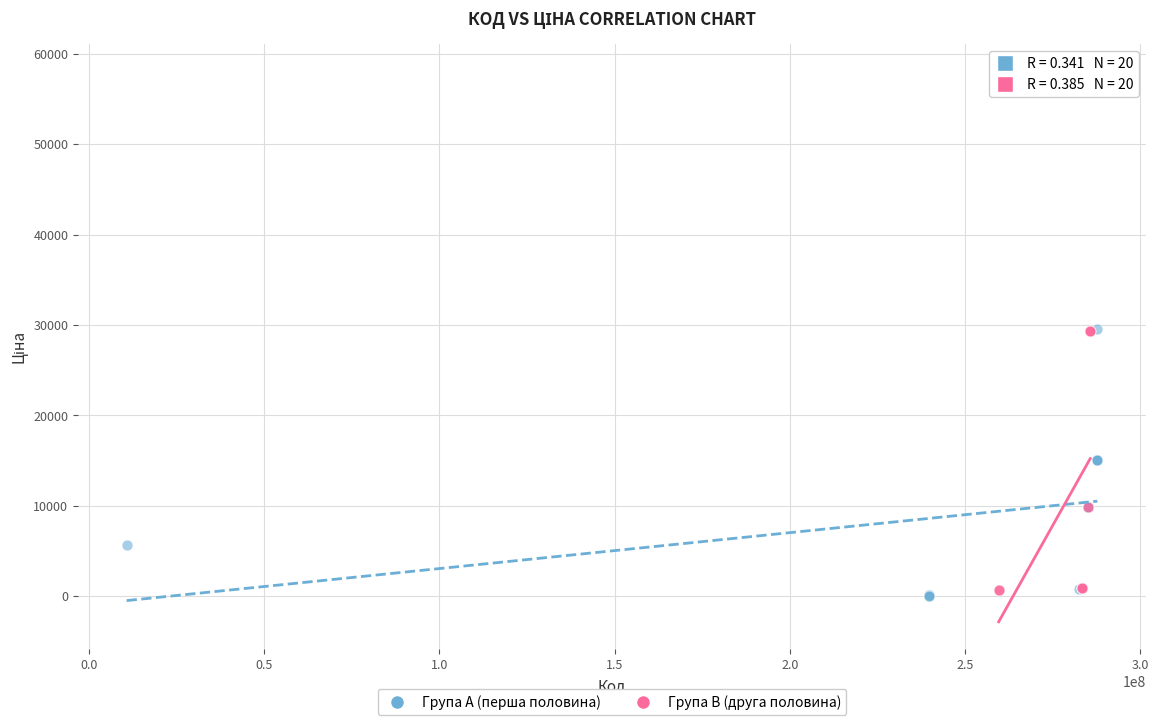

Which series reaches the maximum Y coordinate?

Група B (друга половина)